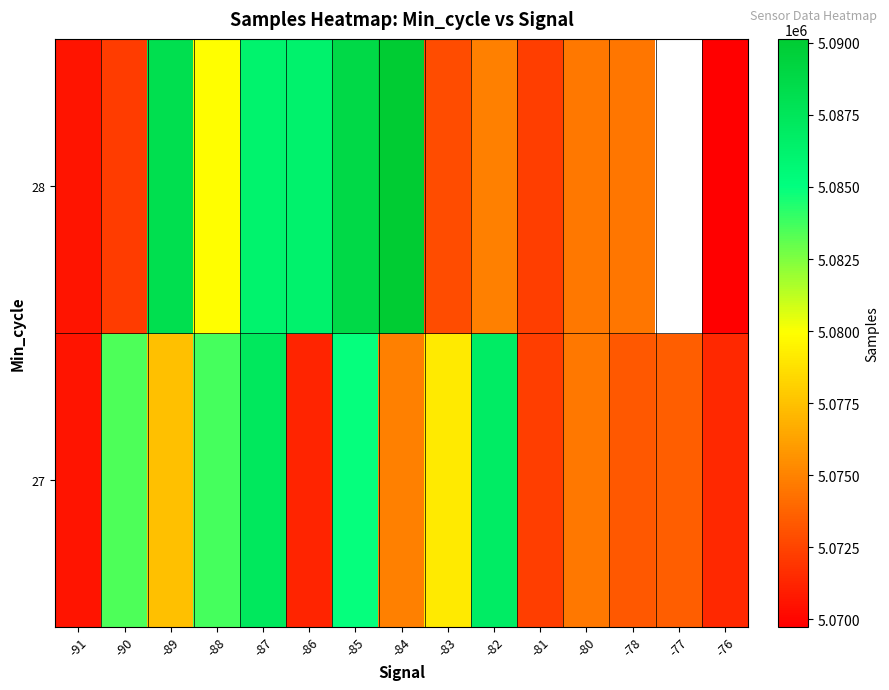

Which series has the largest total across all categories?

27